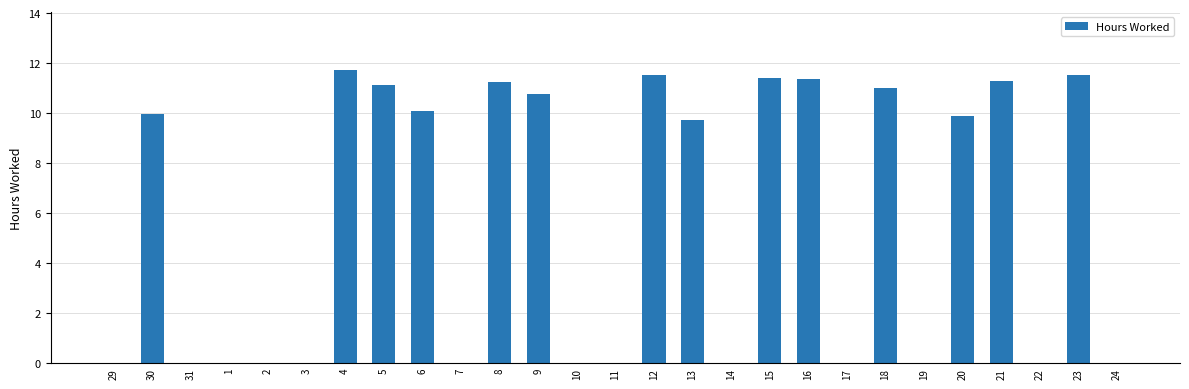

At which category does the chart reach its peak across all series?

4